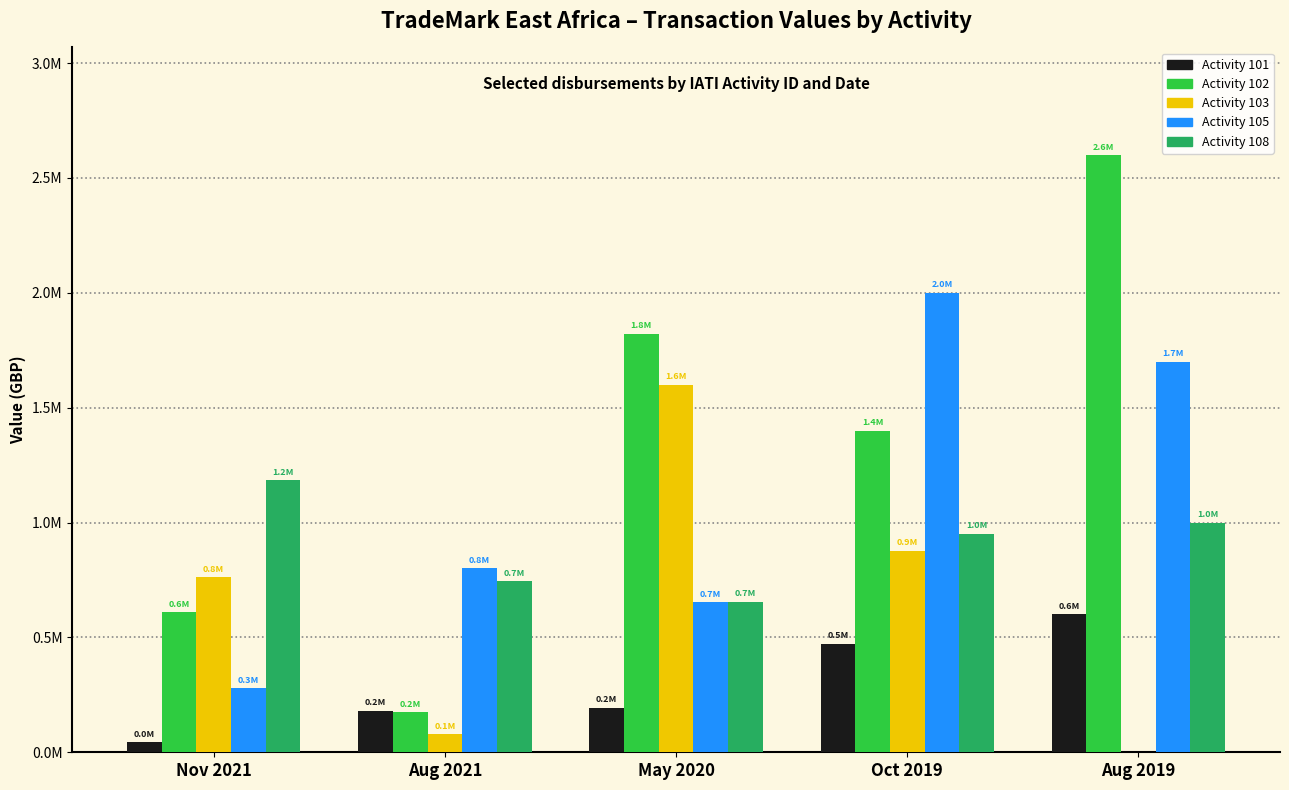

Is the value of Activity 105 at May 2020 greater than the value of Activity 101 at Aug 2021?

Yes